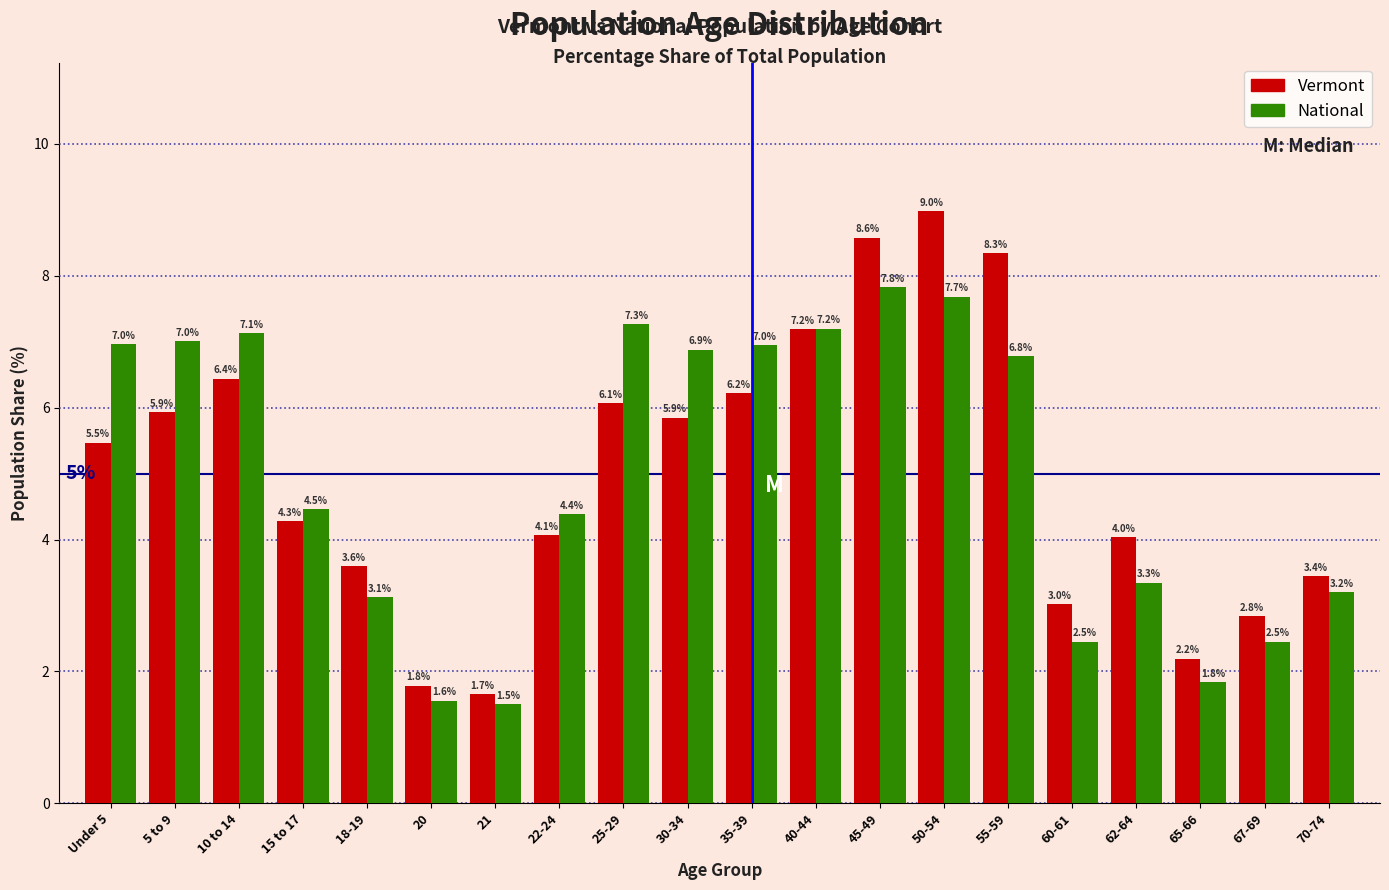

Reading left to right, list all the values displayed in this chart.

Vermont: Under 5=5.5	5 to 9=5.9	10 to 14=6.4	15 to 17=4.3	18-19=3.6	20=1.8	21=1.7	22-24=4.1	25-29=6.1	30-34=5.9	35-39=6.2	40-44=7.2	45-49=8.6	50-54=9.0	55-59=8.3	60-61=3.0	62-64=4.0	65-66=2.2	67-69=2.8	70-74=3.4
National: Under 5=7.0	5 to 9=7.0	10 to 14=7.1	15 to 17=4.5	18-19=3.1	20=1.6	21=1.5	22-24=4.4	25-29=7.3	30-34=6.9	35-39=7.0	40-44=7.2	45-49=7.8	50-54=7.7	55-59=6.8	60-61=2.5	62-64=3.3	65-66=1.8	67-69=2.5	70-74=3.2